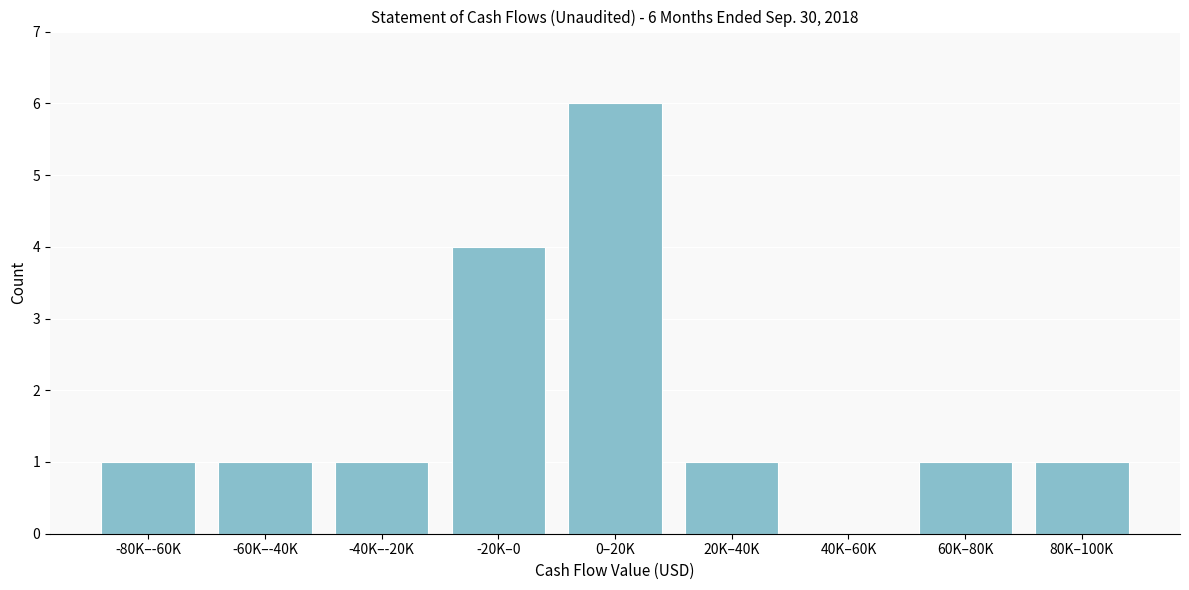

Reading left to right, what are all the values shown in this chart?

-80K–-60K=1	-60K–-40K=1	-40K–-20K=1	-20K–0=4	0–20K=6	20K–40K=1	40K–60K=0	60K–80K=1	80K–100K=1